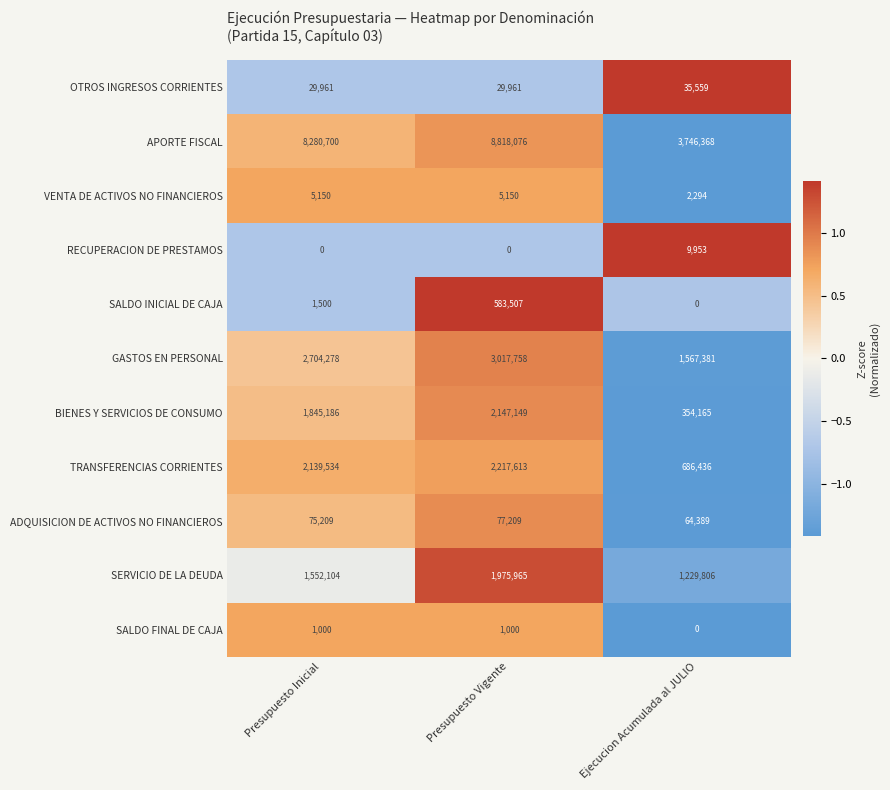

Where is SERVICIO DE LA DEUDA nearest to the value 1602885?

Presupuesto Inicial